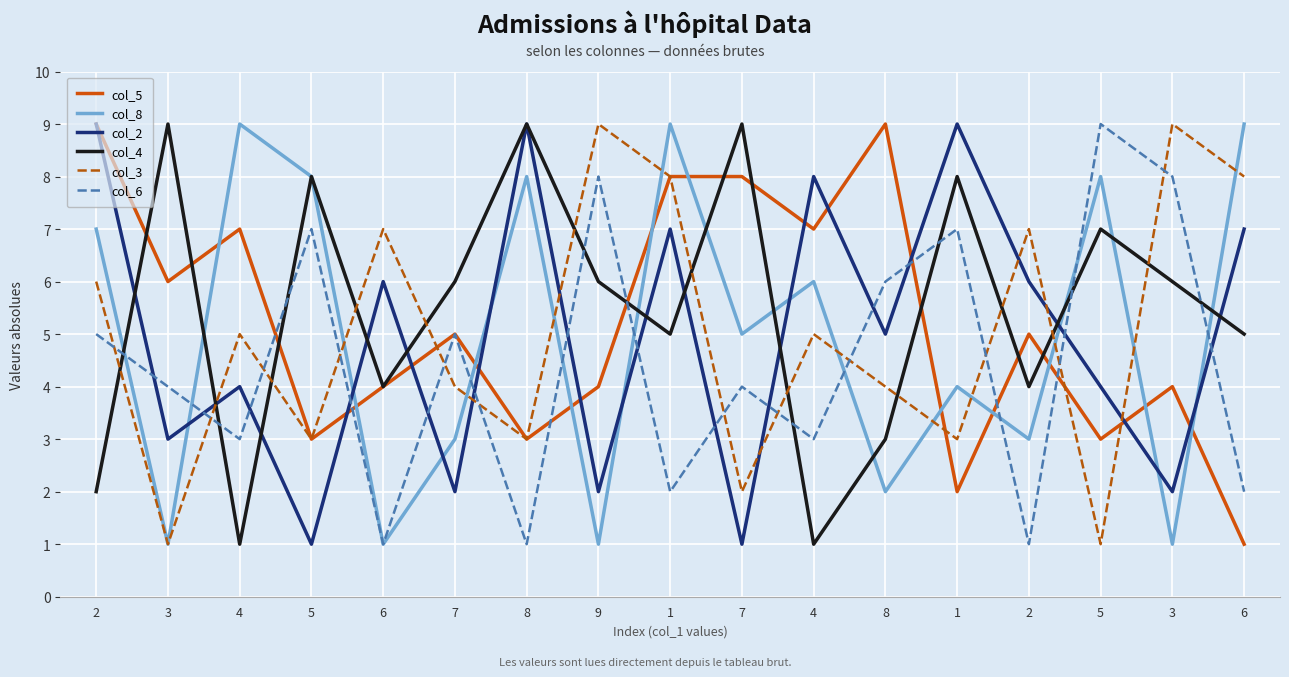

What are all the series names shown in the legend?

col_5, col_8, col_2, col_4, col_3, col_6